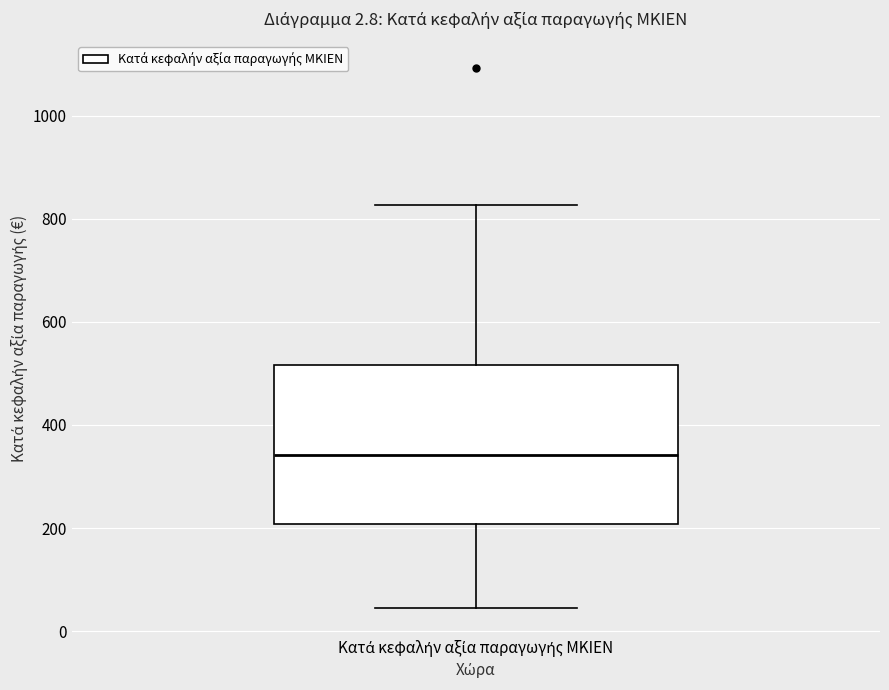

Read this box plot against the y-axis: the position of the median line, the range covered by the box, and the ends of both whiskers. The values are not printed on the chart, so give them approximately, as read against the axis.

median 340, box 200 to 520, whiskers 40 to 820